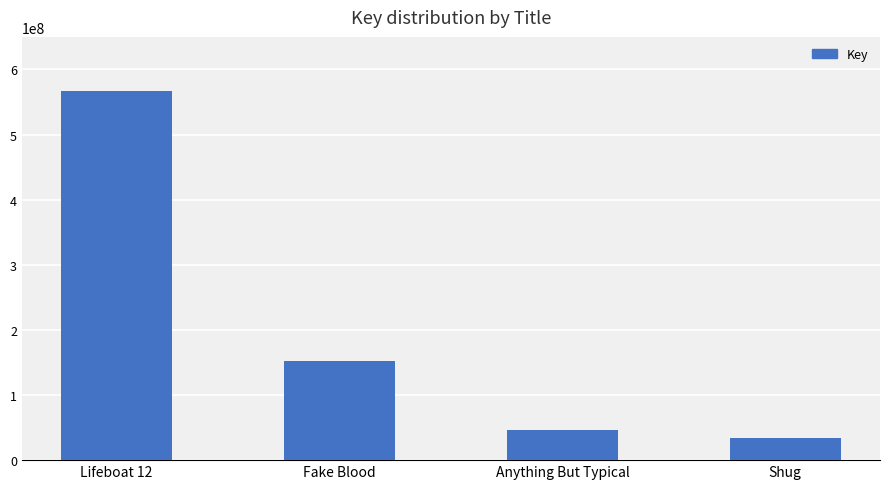

What is the value of the 1st bar from the left?

567301969